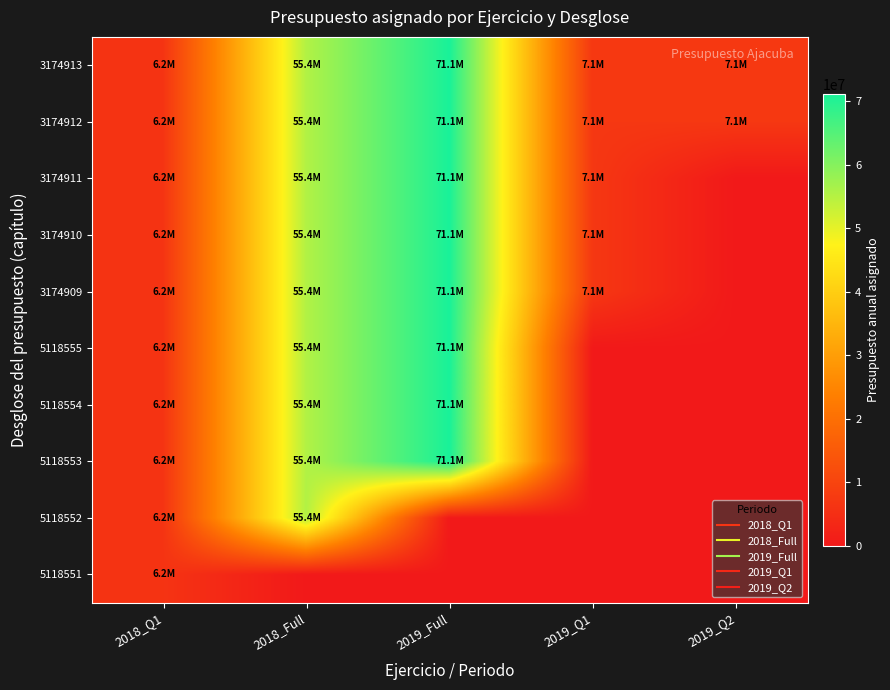

Between 2018_Q1 and 2019_Q2, which is larger?

2019_Q2